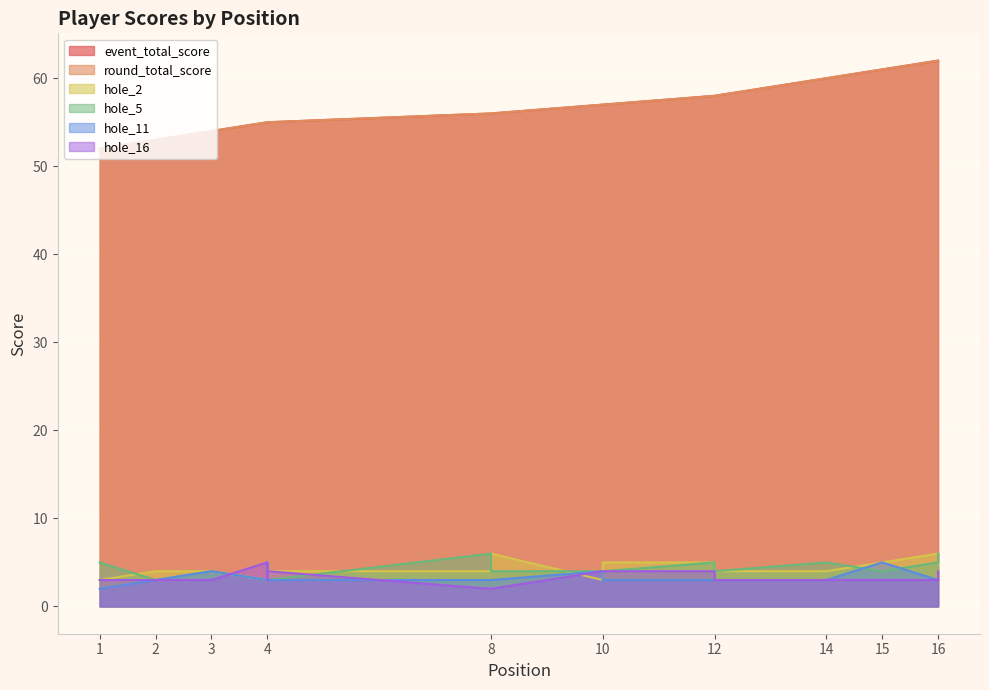

What is the difference between the maximum and minimum values in the event_total_score series?

10